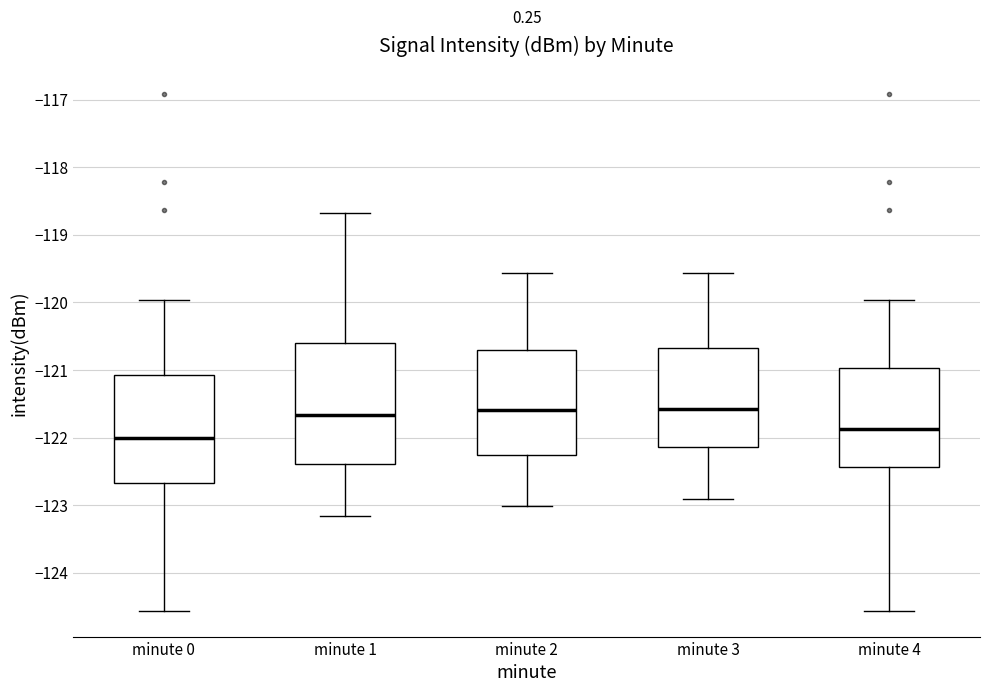

Comparing the boxes themselves (not the whiskers), which one is the tallest?

minute 1